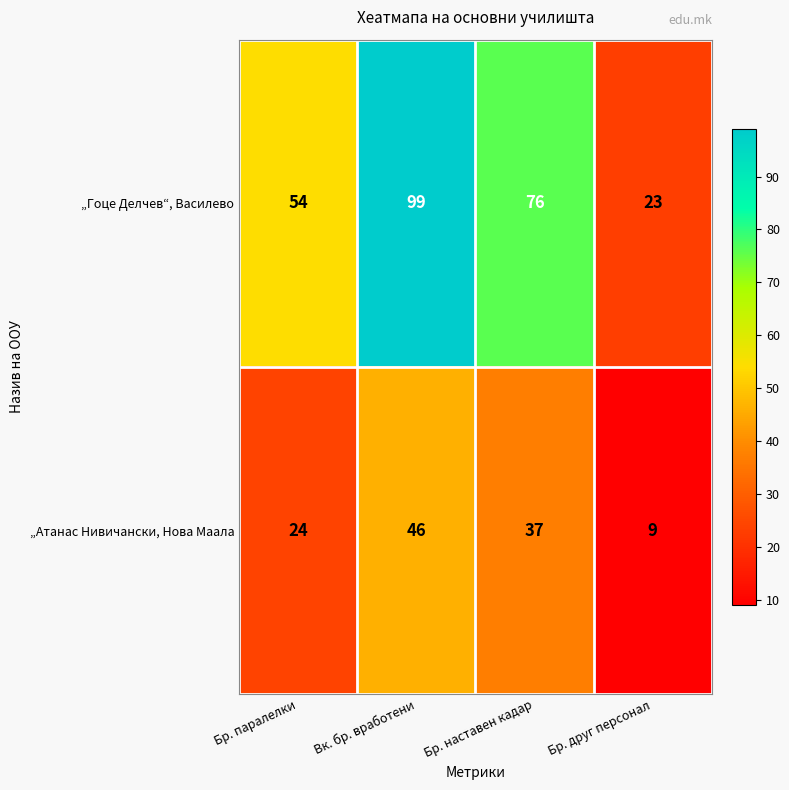

Reading right to left, what are all the values shown in this chart?

„Гоце Делчев“, Василево: 23	76	99	54
„Атанас Нивичански, Нова Маала: 9	37	46	24